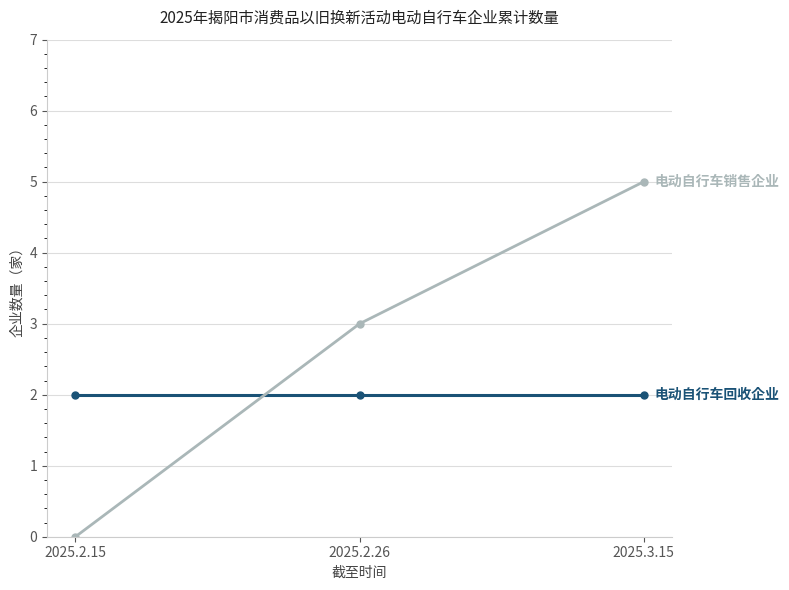

Reading left to right, what are all the values shown in this chart?

电动自行车回收企业: 2	2	2
电动自行车销售企业: 0	3	5